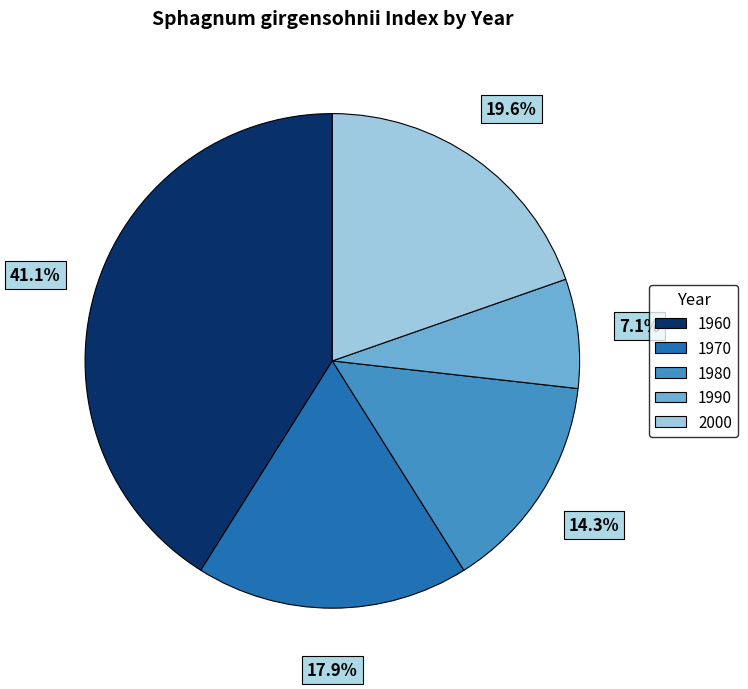

What percentage is the 1960 slice, to the nearest percent?

41%